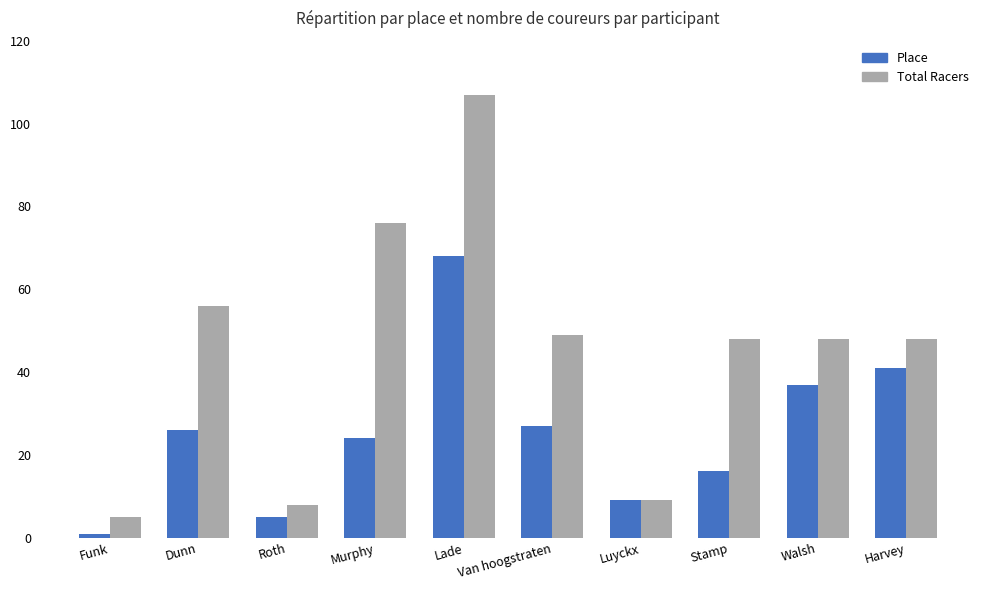

How many groups of bars are there?

10